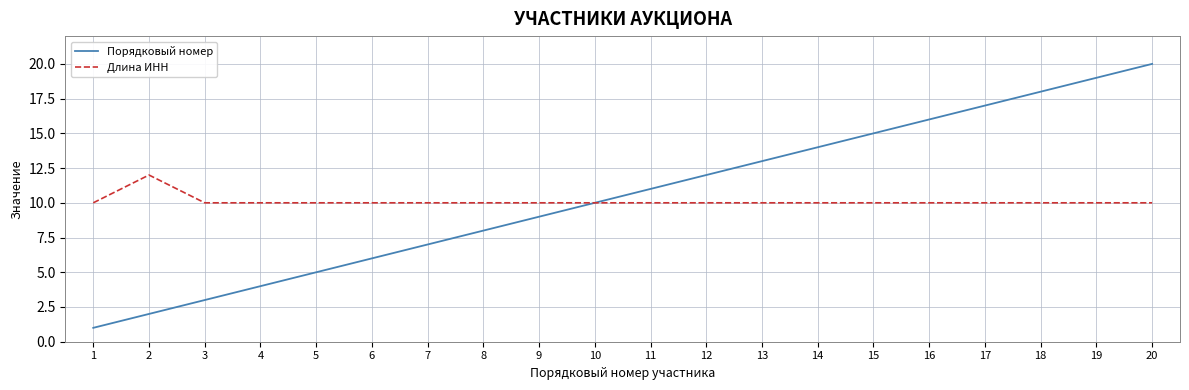

True or false: Порядковый номер has more than 1 points higher than both neighbors.

False